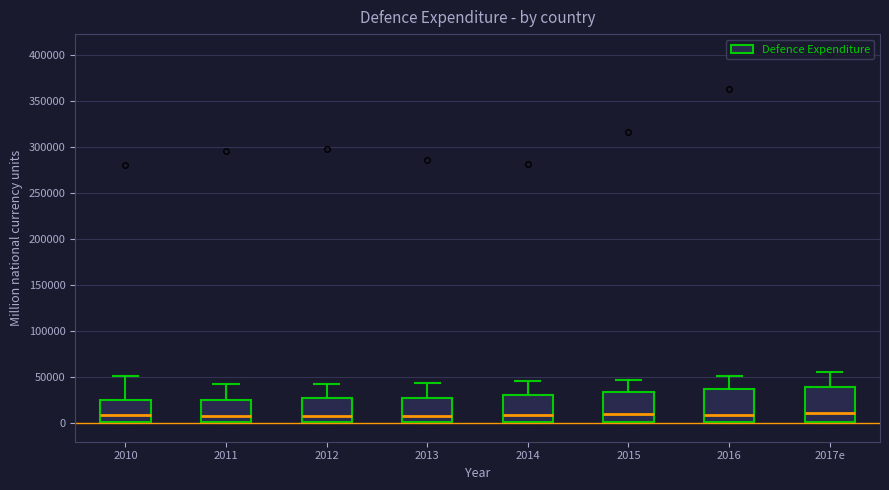

Where does the median line of the box for 2014 sit on the y-axis? The values are not printed on the chart, so give them approximately, as read against the axis.

10000